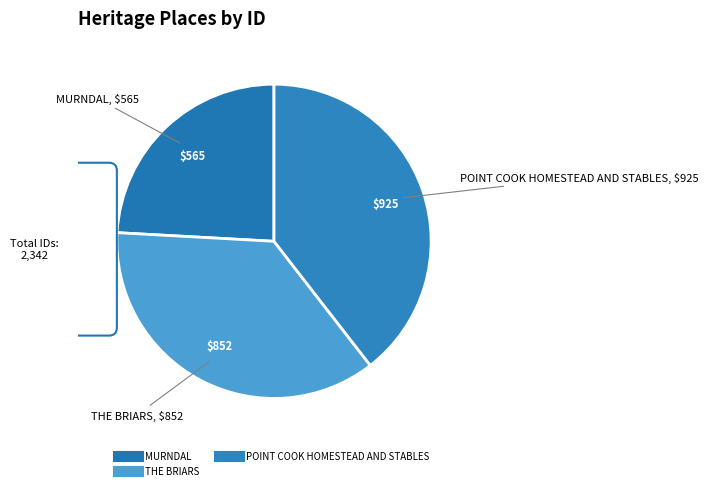

The POINT COOK HOMESTEAD AND STABLES slice represents 48% of the pie. True or false?

False